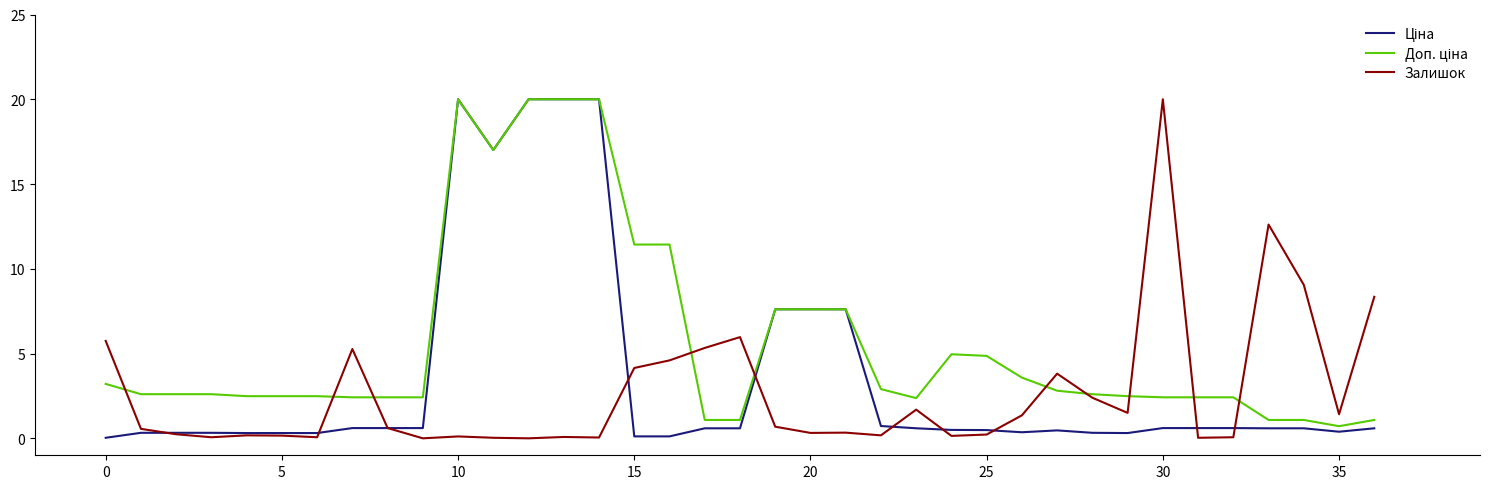

What is the label of the 25th point from the left?

24